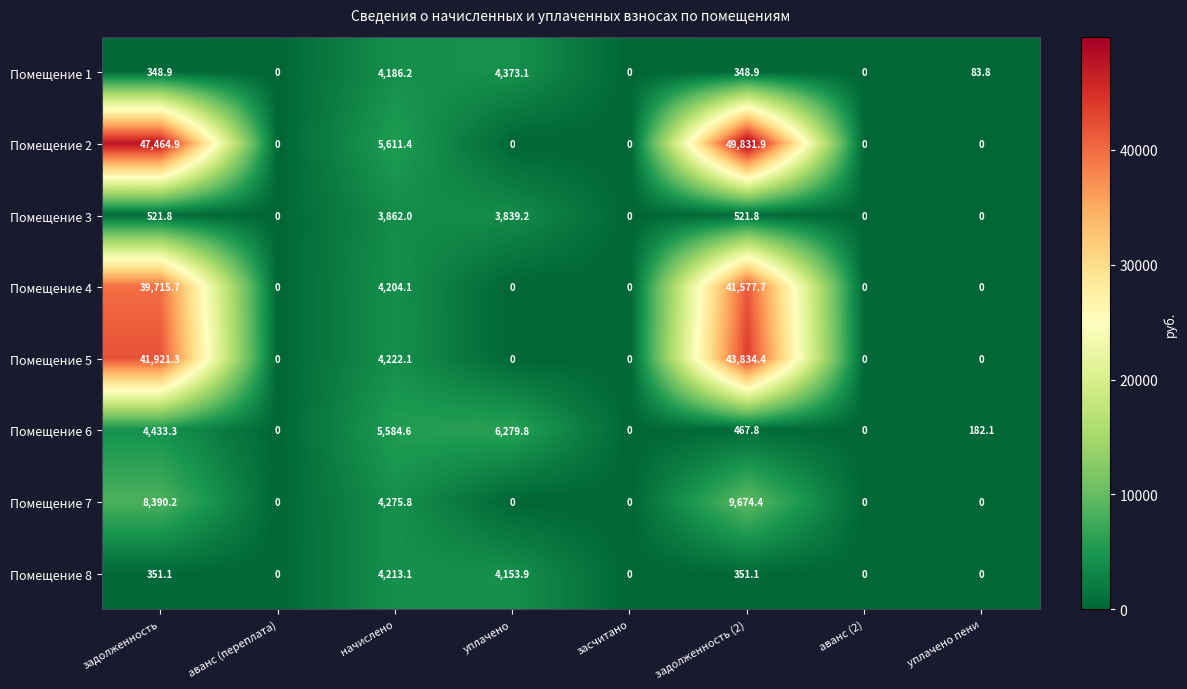

What is the difference between the highest and lowest values at начислено?

1749.4